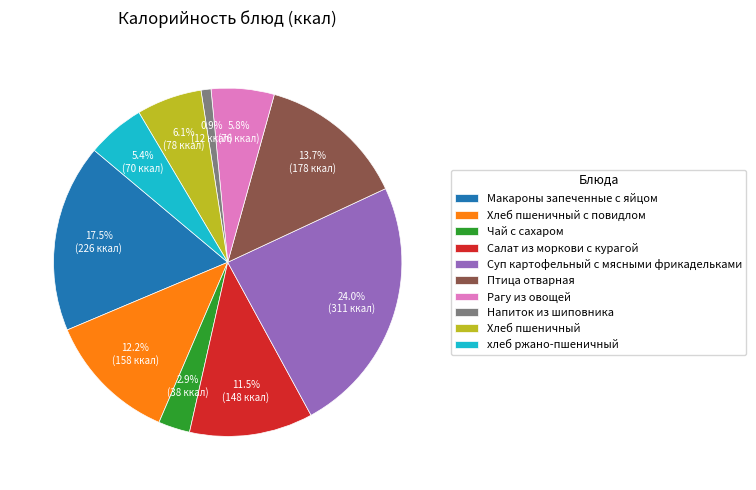

Approximately how many times larger is the value at хлеб ржано-пшеничный compared to Рагу из овощей?

0.9